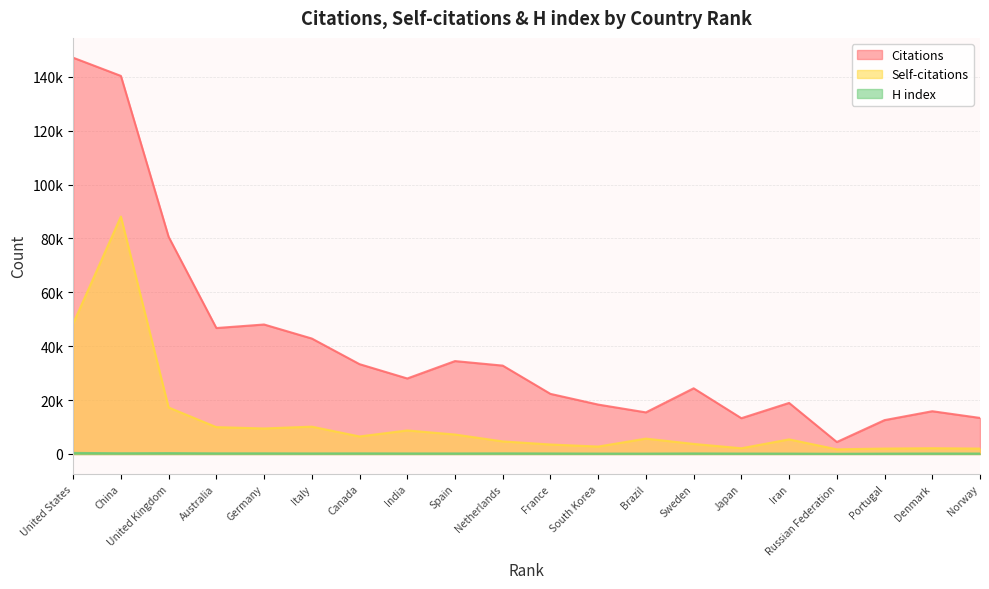

What is the value of the Self-citations point at the 4th from the left?

9967